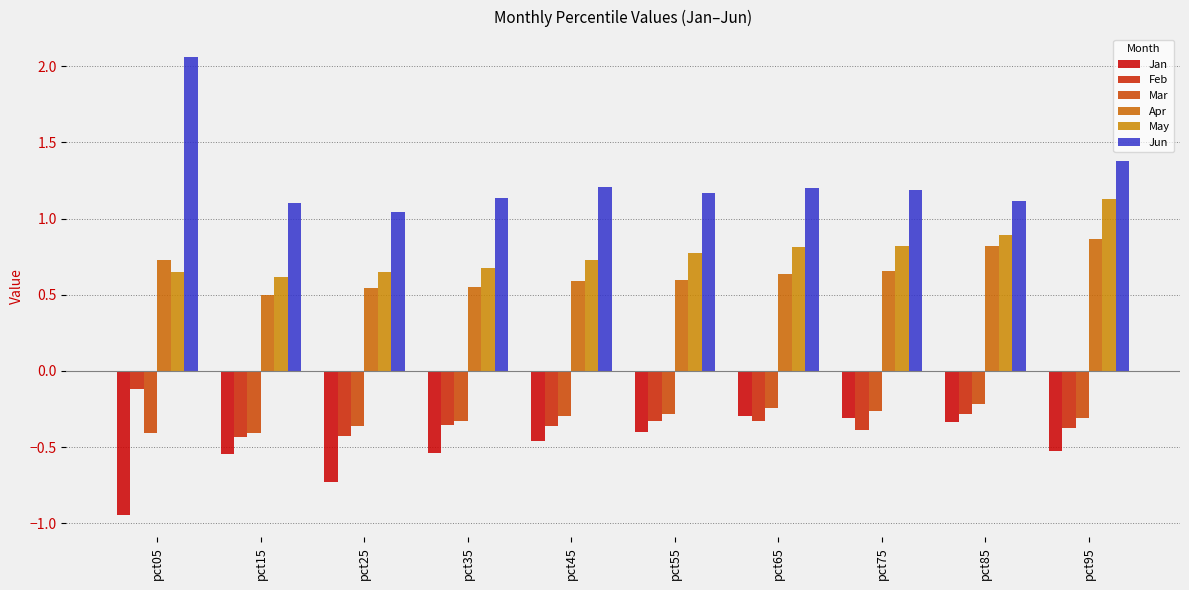

Reading right to left, what are all the values shown in this chart?

Jan: -0.5	-0.3	-0.3	-0.3	-0.4	-0.5	-0.5	-0.7	-0.5	-0.9
Feb: -0.4	-0.3	-0.4	-0.3	-0.3	-0.4	-0.4	-0.4	-0.4	-0.1
Mar: -0.3	-0.2	-0.3	-0.2	-0.3	-0.3	-0.3	-0.4	-0.4	-0.4
Apr: 0.9	0.8	0.7	0.6	0.6	0.6	0.5	0.5	0.5	0.7
May: 1.1	0.9	0.8	0.8	0.8	0.7	0.7	0.6	0.6	0.7
Jun: 1.4	1.1	1.2	1.2	1.2	1.2	1.1	1.0	1.1	2.1